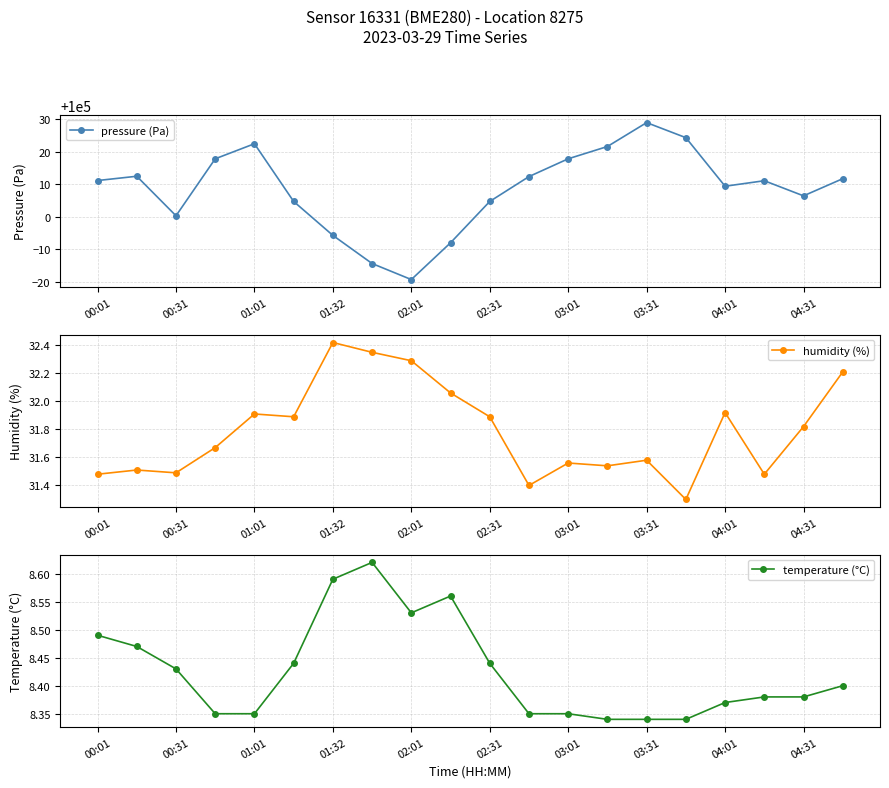

At which label does pressure (Pa) reach its minimum?

02:01